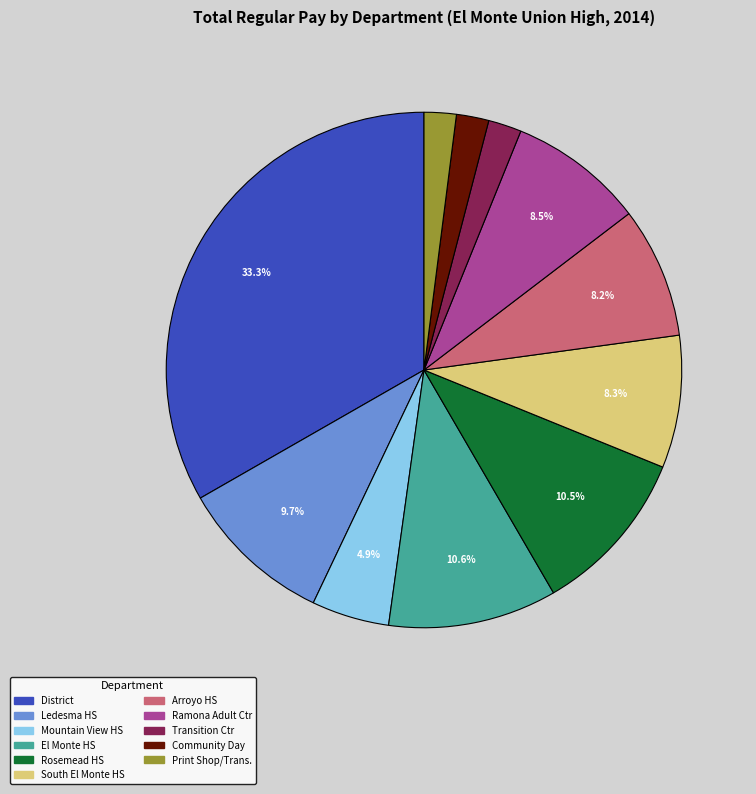

Does any single category account for the majority?

No